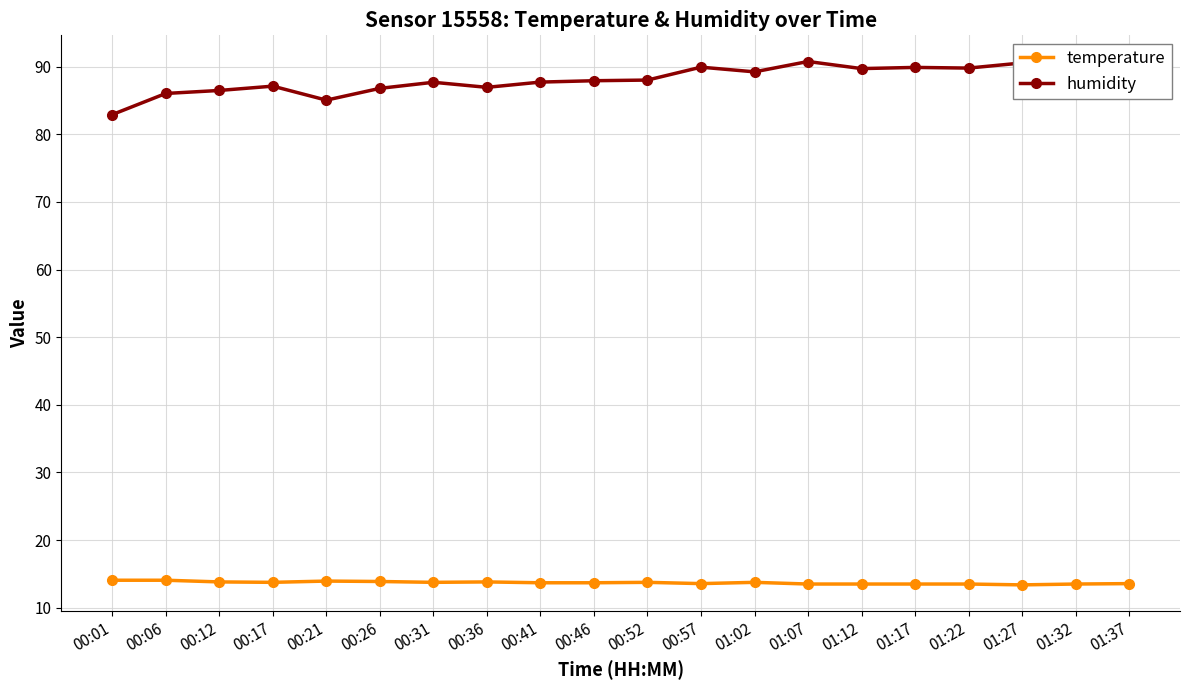

What is the difference between the second highest and second lowest values in the temperature series?

0.6